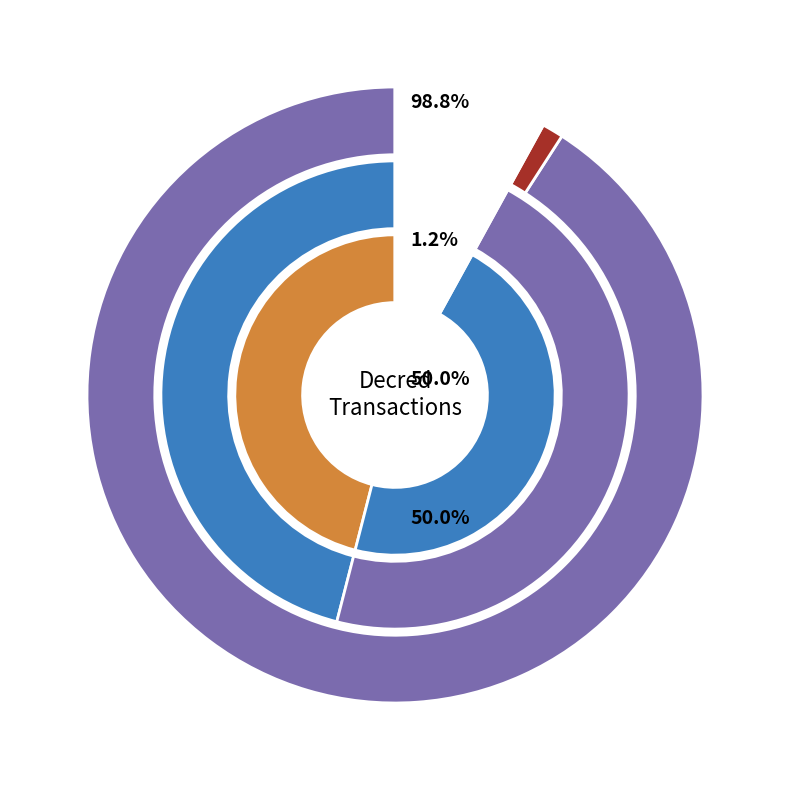

True or false: io_index accounts for 50% of the total.

True